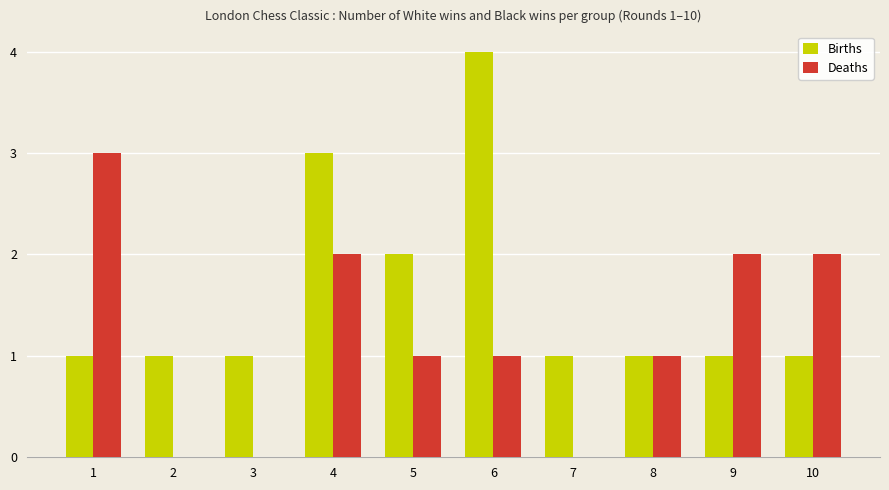

Which series has the largest total across all categories?

Births